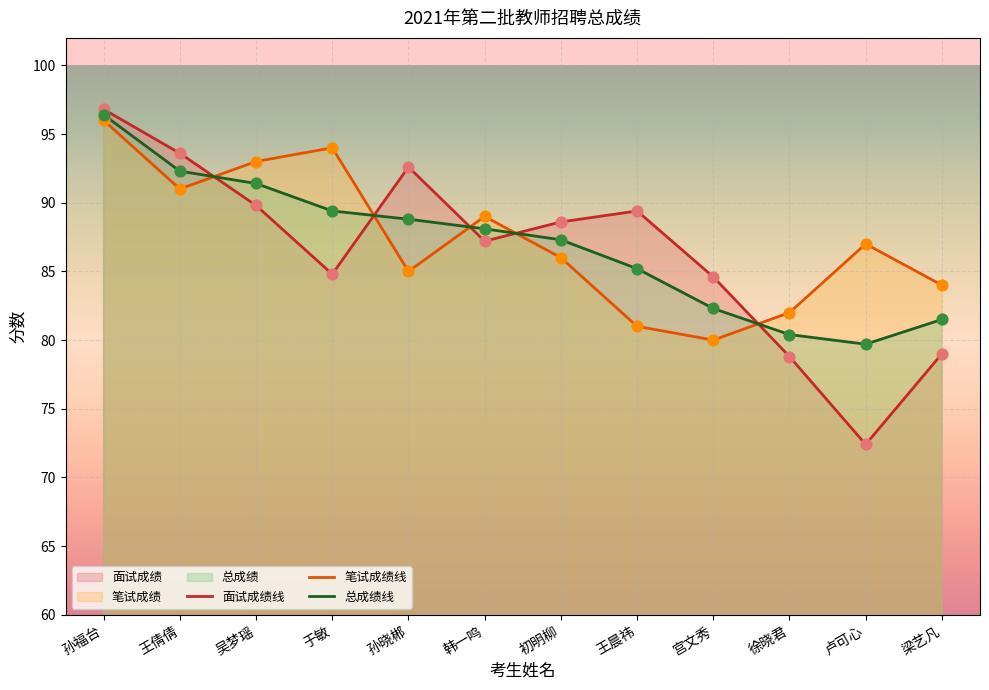

Which series has the largest total across all categories?

笔试成绩线